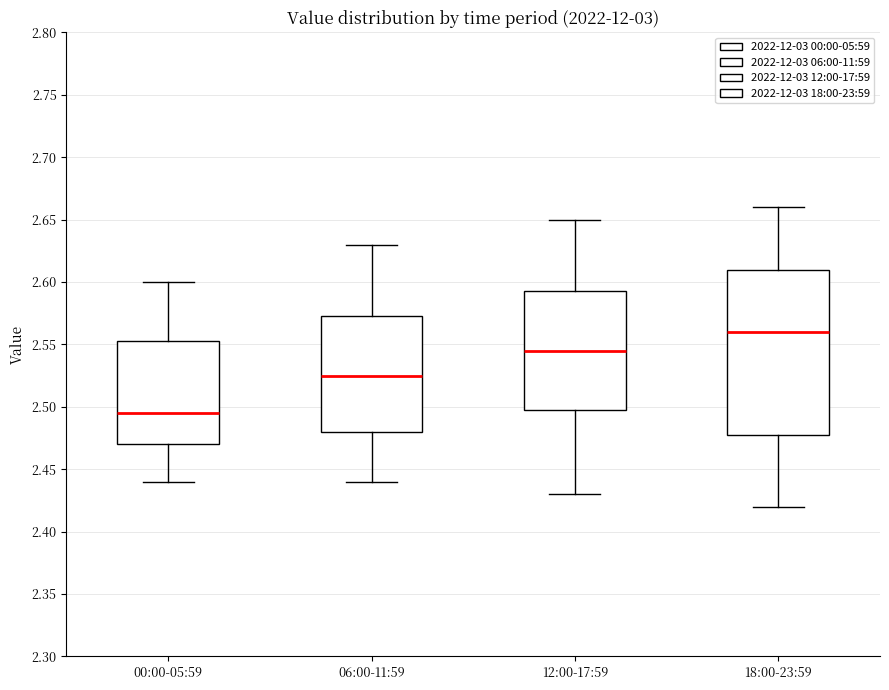

Where is the upper edge of the box for 00:00-05:59 on the y-axis? The values are not printed on the chart, so give them approximately, as read against the axis.

2.555